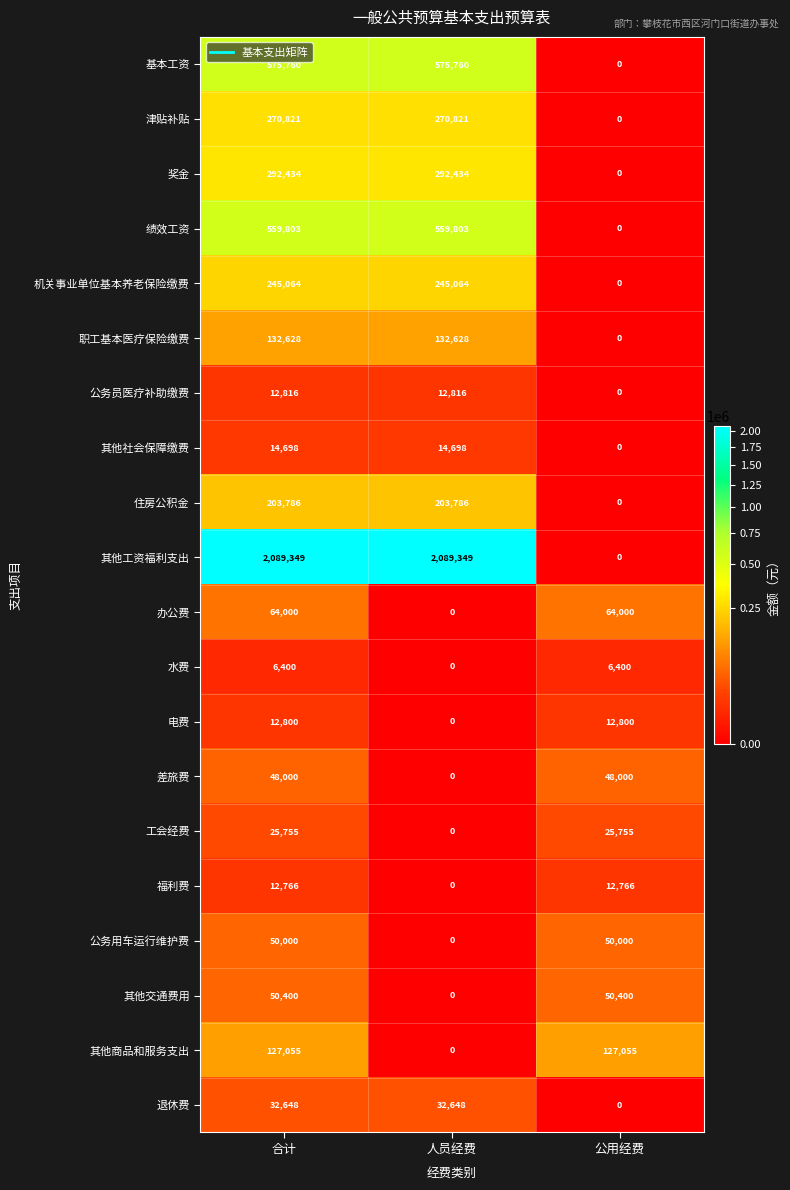

At which category is the sum across all series the highest?

合计